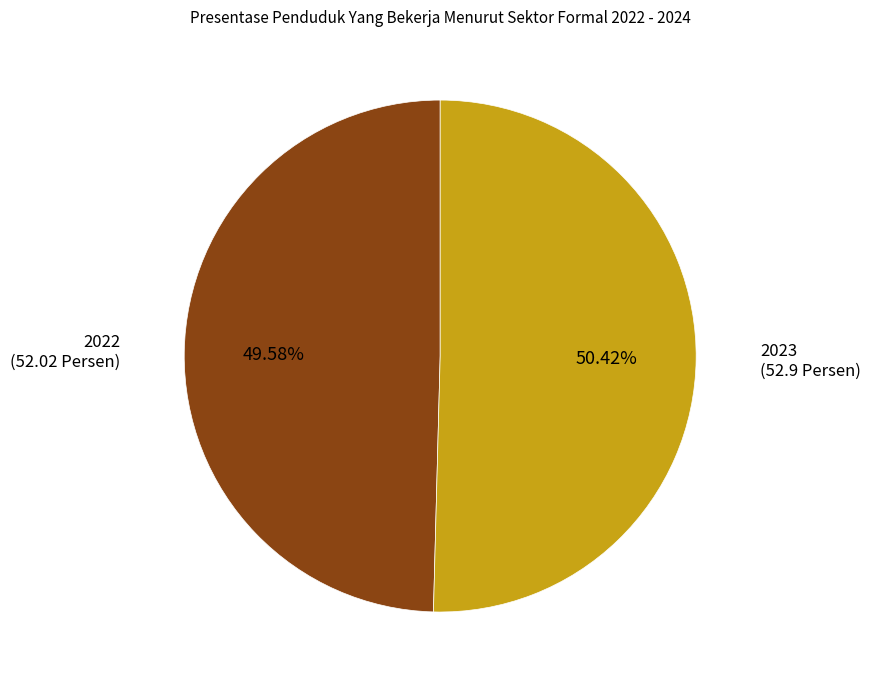

Is there any slice that represents more than half of the pie?

Yes